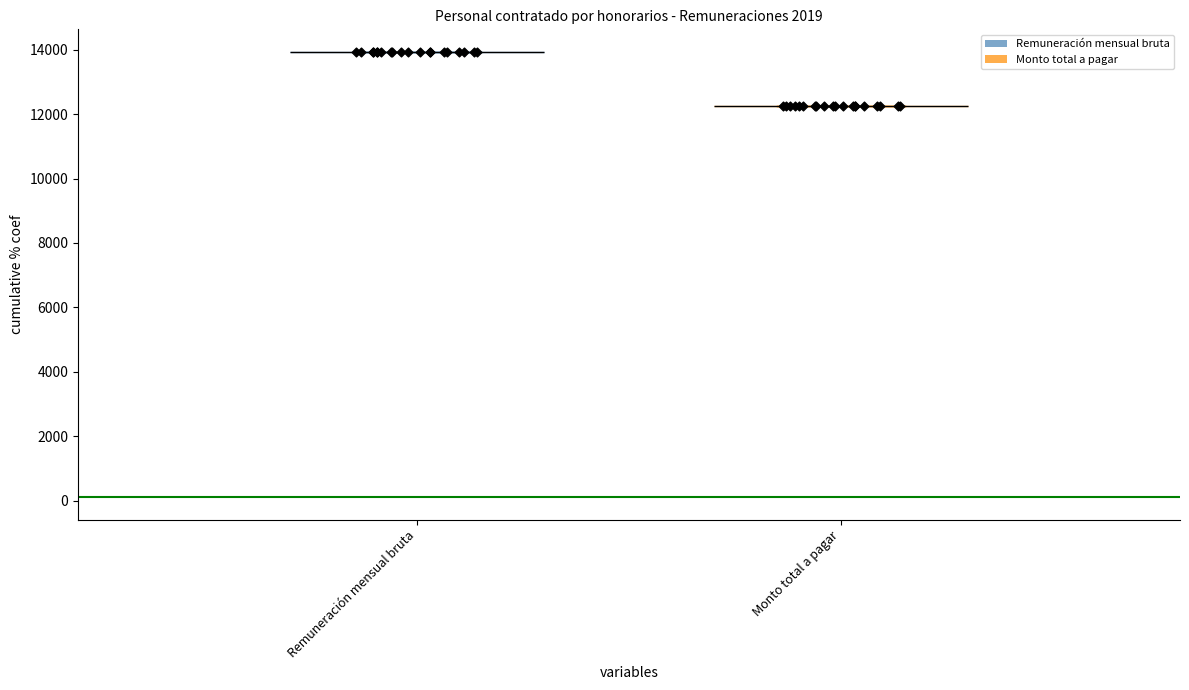

Which series has the largest Y range (max minus min)?

Remuneración mensual bruta